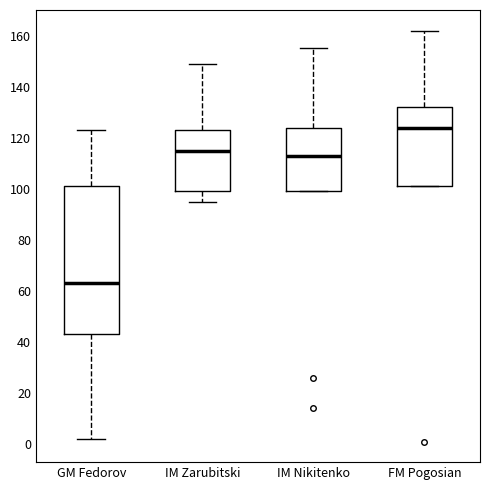

Which box has the lowest median line?

GM Fedorov